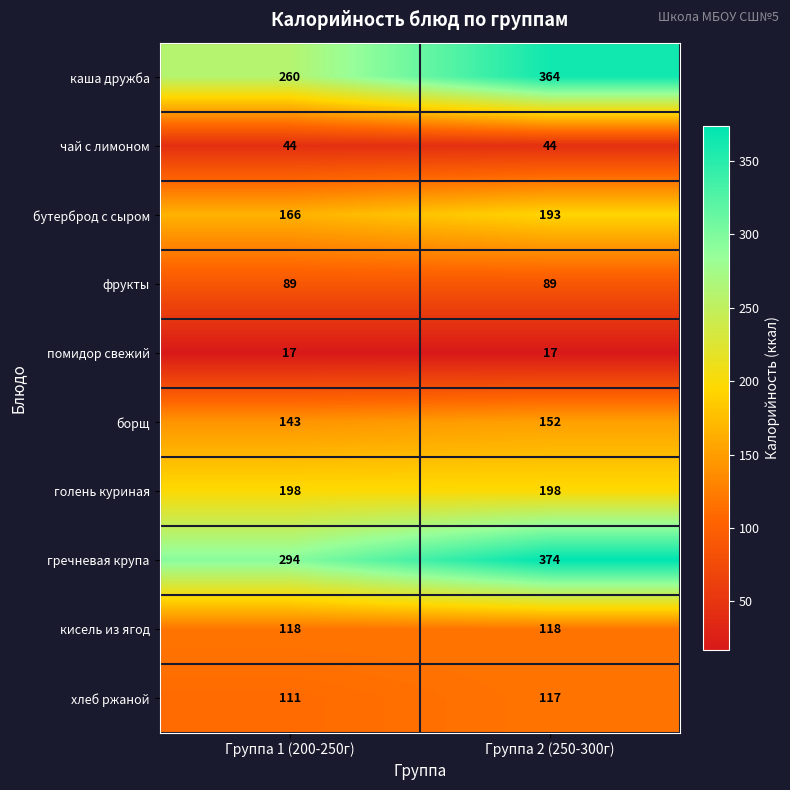

What is the smallest value displayed?

17